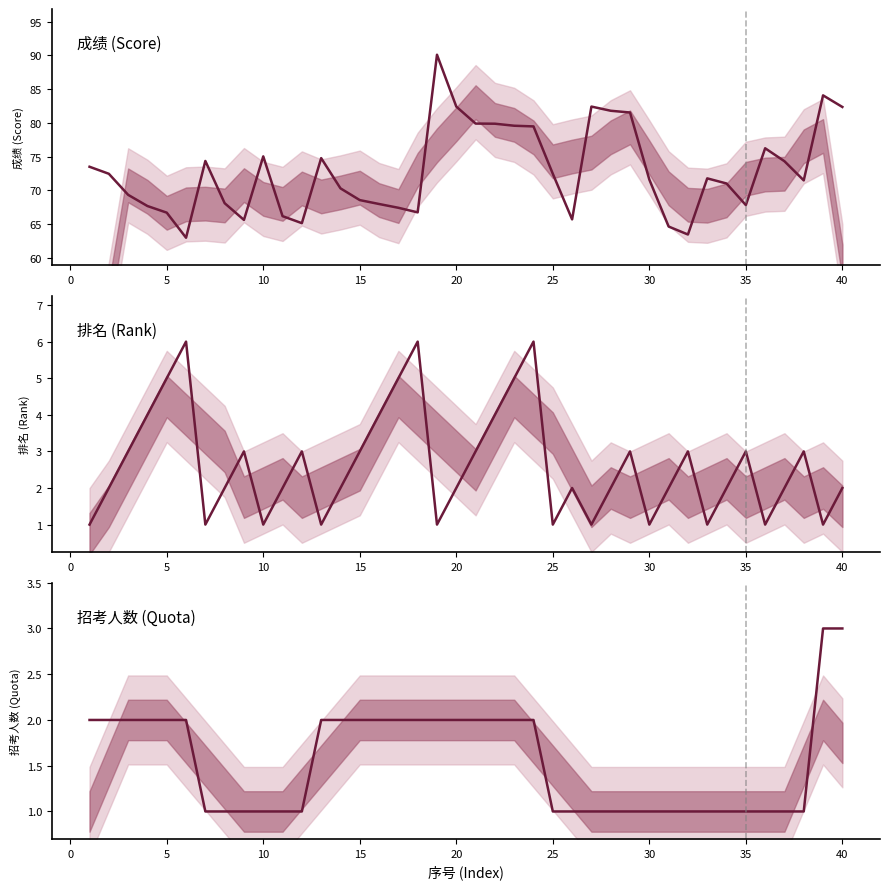

True or false: 招考人数 (Quota) and 成绩 (Score) intersect in this chart.

False